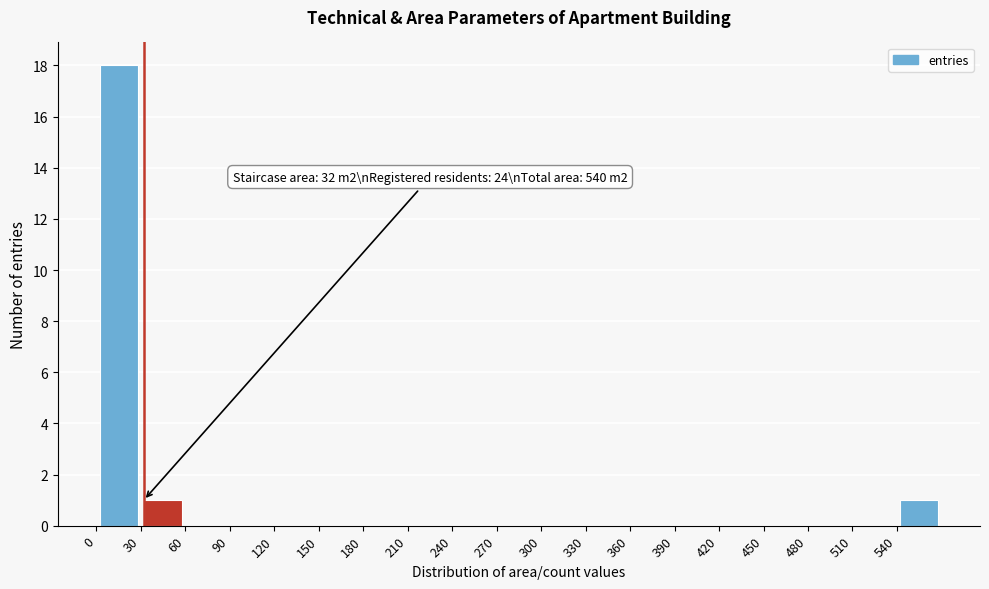

Over which range of the x-axis is the bar tallest?

0 to 30